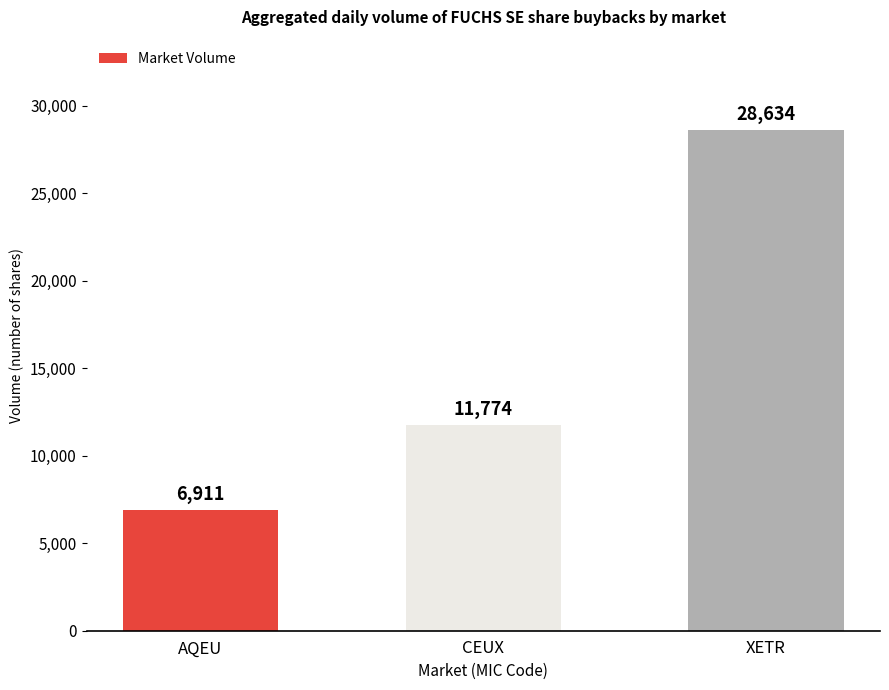

Count the number of categories in the chart.

3